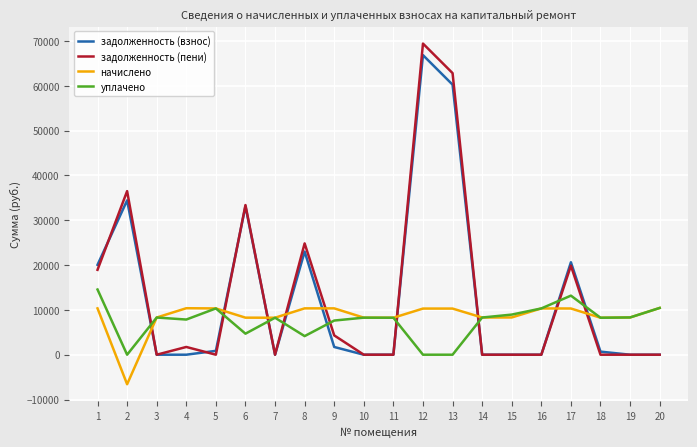

What is the difference between the maximum and minimum values in the задолженность (пени) series?

69398.6